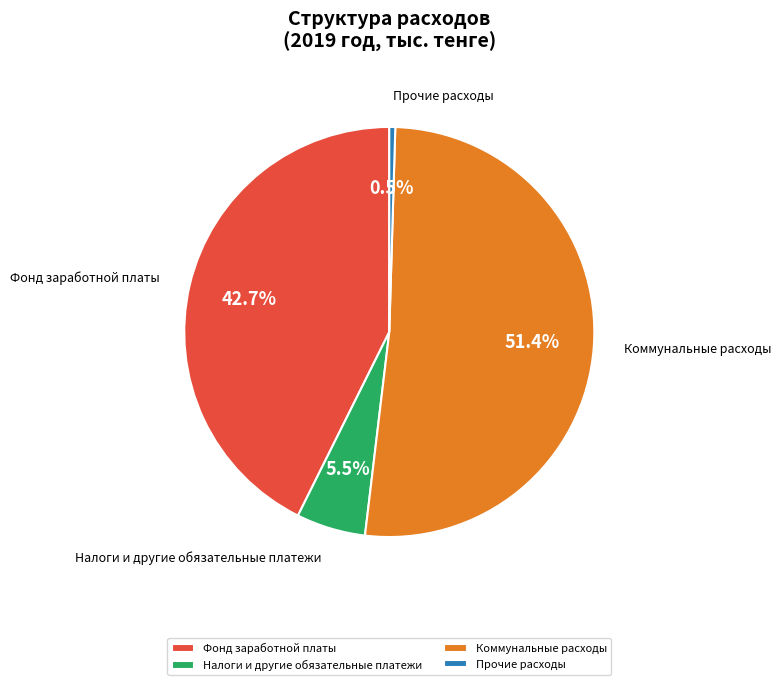

What is the ratio of the value at Фонд заработной платы to the value at Налоги и другие обязательные платежи?

7.8